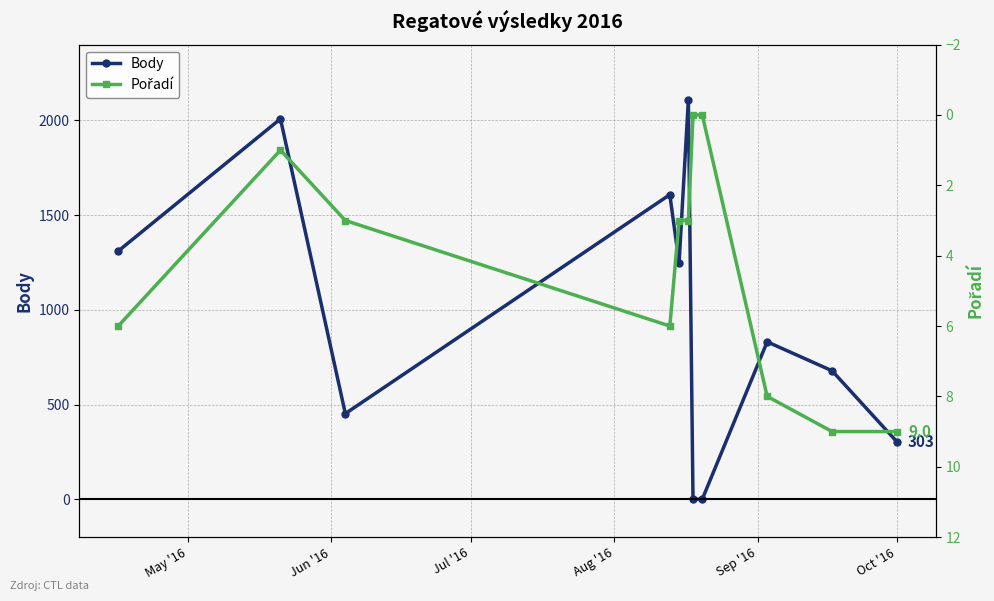

Count the number of categories in the chart.

11